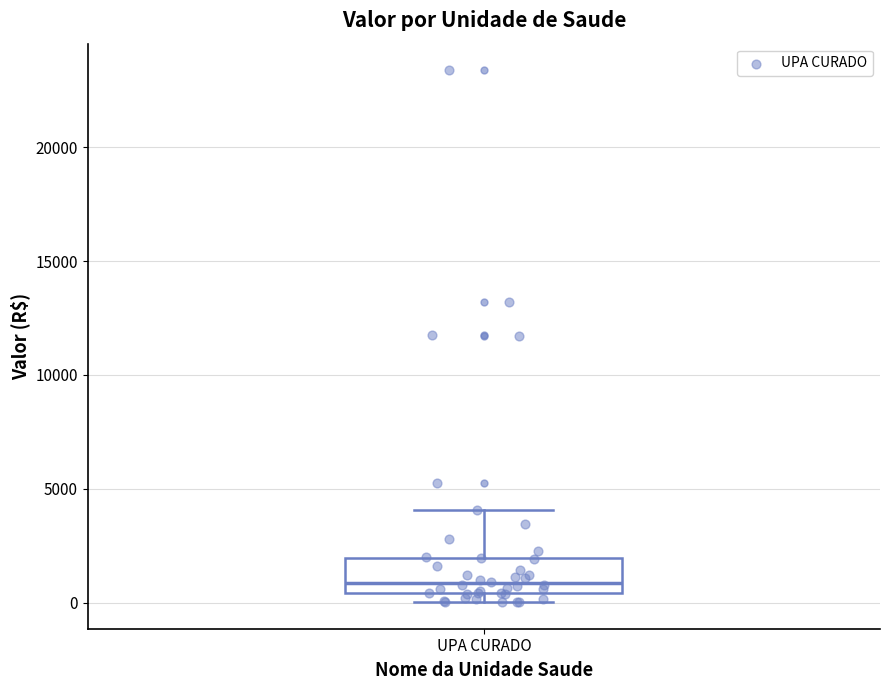

Transcribe this box plot: give where the median line is, the range the box spans, and where the two whiskers end, as read against the y-axis. The values are not printed on the chart, so give them approximately, as read against the axis.

median 1000, box 500 to 2000, whiskers 0 to 4000